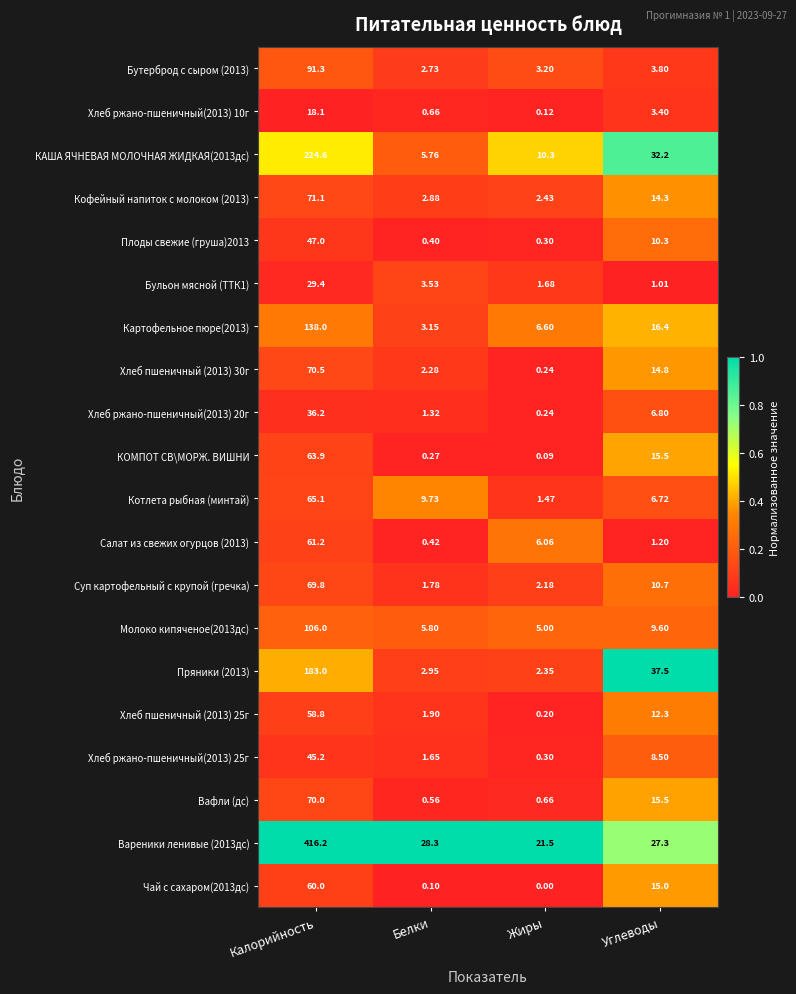

At which category is the sum across all series the highest?

Калорийность